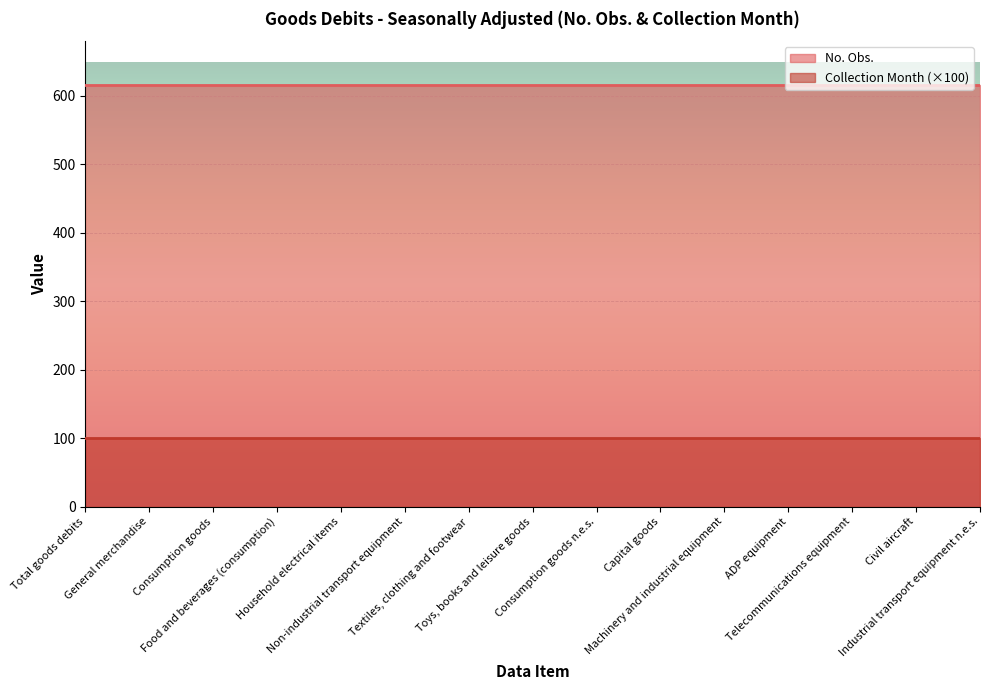

Reading left to right, transcribe all the data shown in this chart.

No. Obs.: 616	616	616	616	616	616	616	616	616	616	616	616	616	616	616
Collection Month: 1	1	1	1	1	1	1	1	1	1	1	1	1	1	1